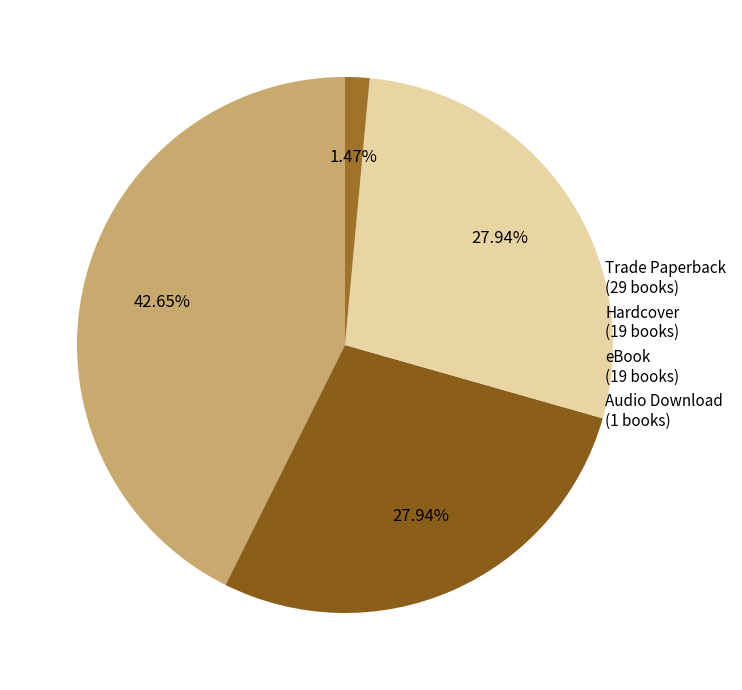

True or false: Hardcover accounts for 36% of the total.

False